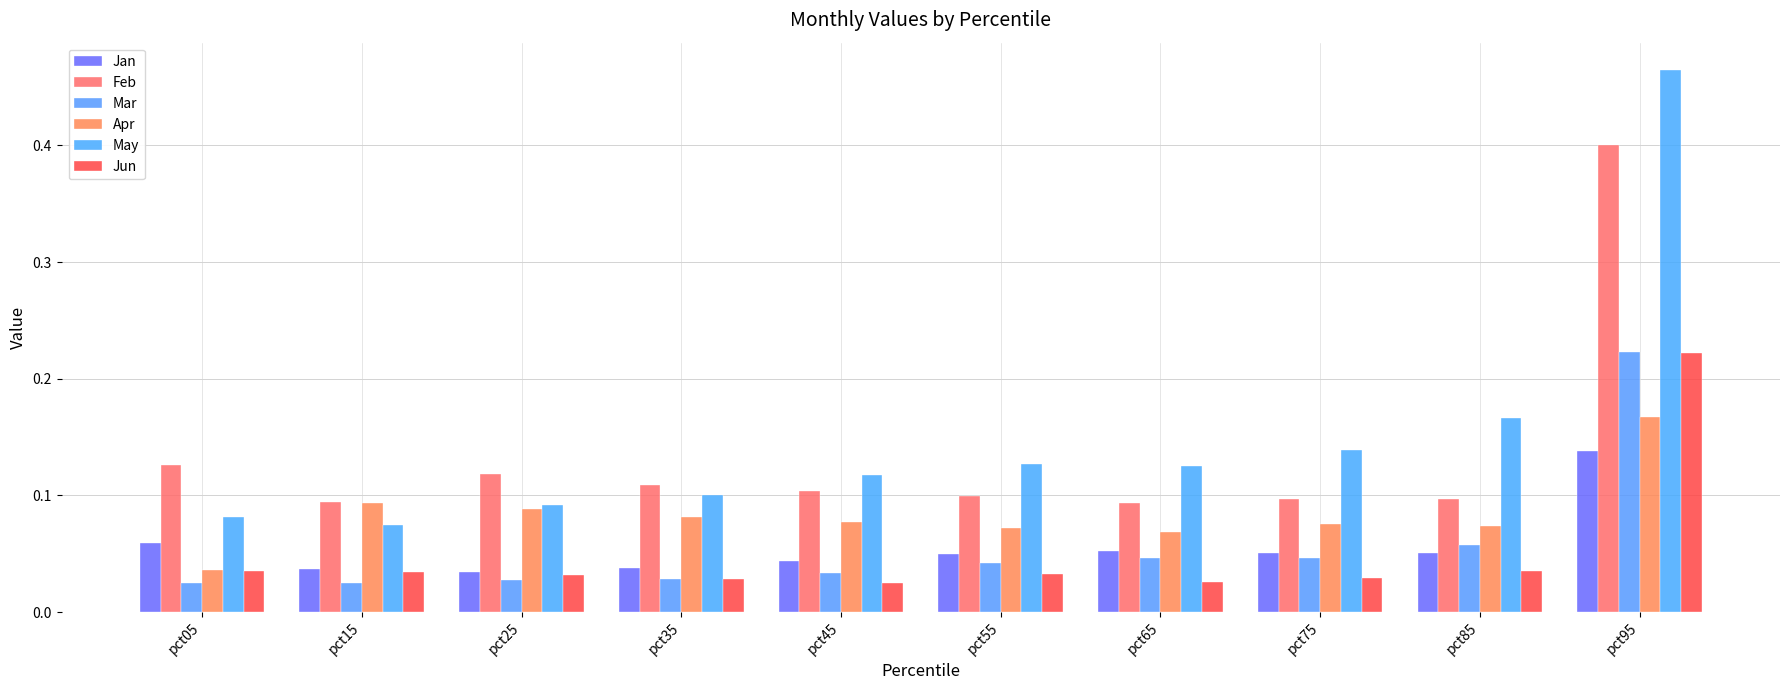

Reading right to left, what are all the values shown in this chart?

Jan: pct95=0.1	pct85=0.1	pct75=0.1	pct65=0.1	pct55=0.0	pct45=0.0	pct35=0.0	pct25=0.0	pct15=0.0	pct05=0.1
Feb: pct95=0.4	pct85=0.1	pct75=0.1	pct65=0.1	pct55=0.1	pct45=0.1	pct35=0.1	pct25=0.1	pct15=0.1	pct05=0.1
Mar: pct95=0.2	pct85=0.1	pct75=0.0	pct65=0.0	pct55=0.0	pct45=0.0	pct35=0.0	pct25=0.0	pct15=0.0	pct05=0.0
Apr: pct95=0.2	pct85=0.1	pct75=0.1	pct65=0.1	pct55=0.1	pct45=0.1	pct35=0.1	pct25=0.1	pct15=0.1	pct05=0.0
May: pct95=0.5	pct85=0.2	pct75=0.1	pct65=0.1	pct55=0.1	pct45=0.1	pct35=0.1	pct25=0.1	pct15=0.1	pct05=0.1
Jun: pct95=0.2	pct85=0.0	pct75=0.0	pct65=0.0	pct55=0.0	pct45=0.0	pct35=0.0	pct25=0.0	pct15=0.0	pct05=0.0